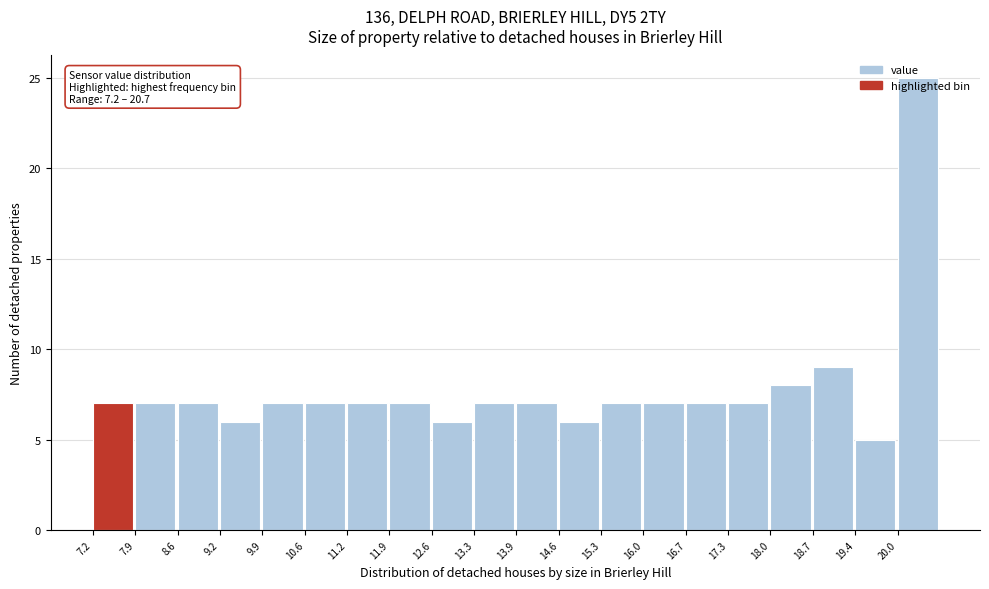

Which range on the x-axis has the tallest bar?

20.0 to 20.7